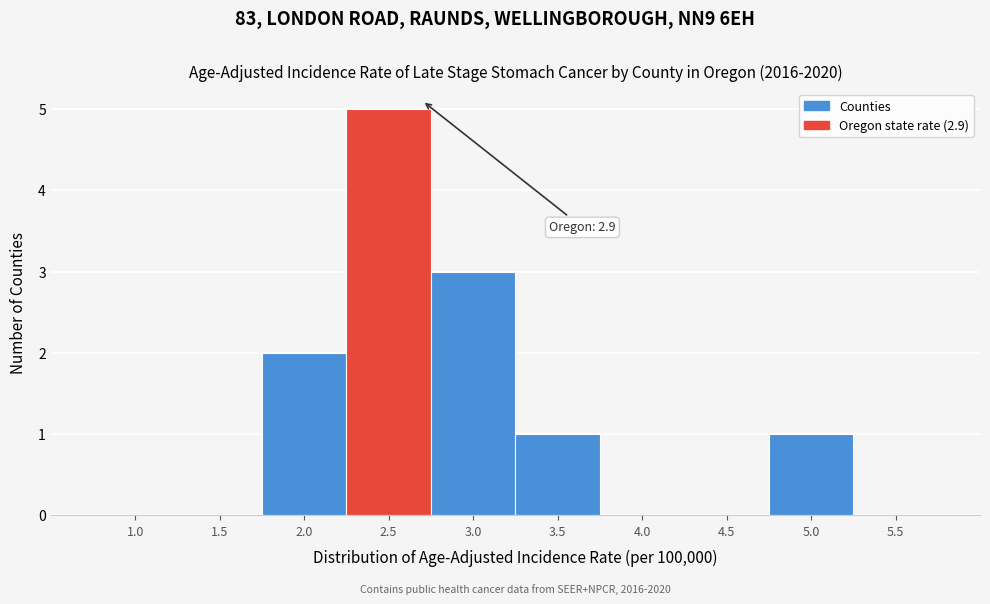

Reading left to right, list all the values displayed in this chart.

1.0=0	1.5=0	2.0=2	2.5=5	3.0=3	3.5=1	4.0=0	4.5=0	5.0=1	5.5=0